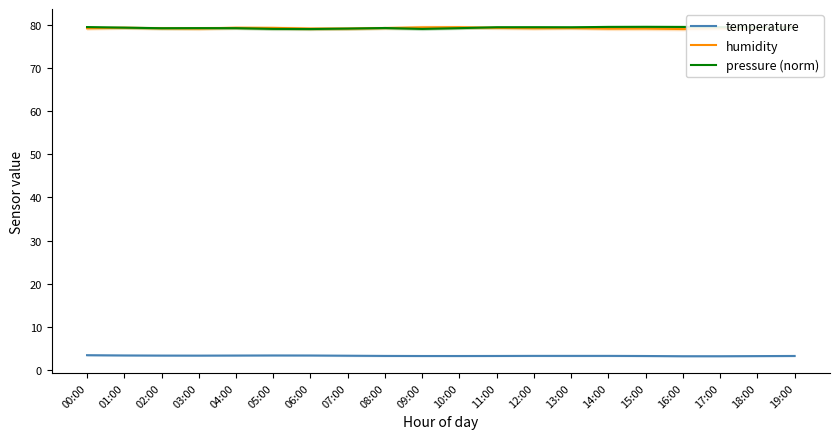

How many interior local peaks does the pressure (norm) series have?

4